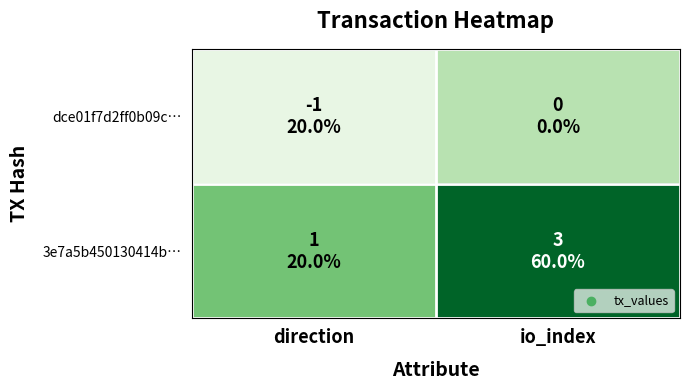

Reading left to right, what are all the values shown in this chart?

dce01f7d2ff0b09c…: direction=-1	io_index=0
3e7a5b450130414b…: direction=1	io_index=3